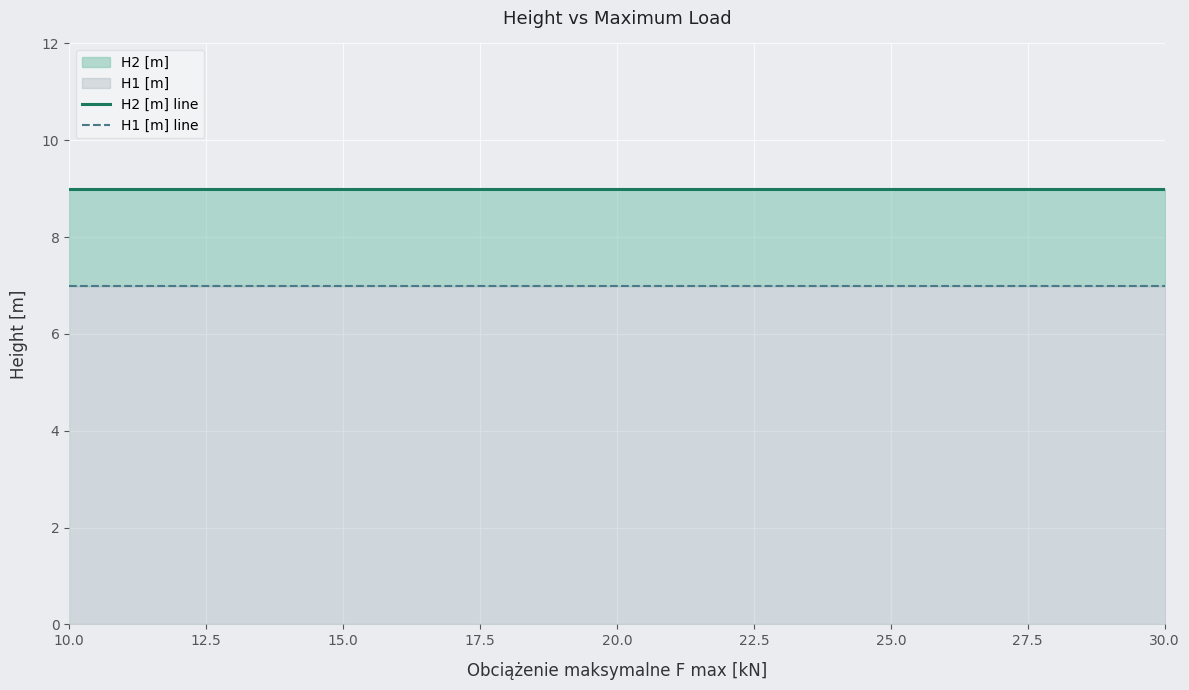

What value does the H1 [m] line series have at 15.0?

7